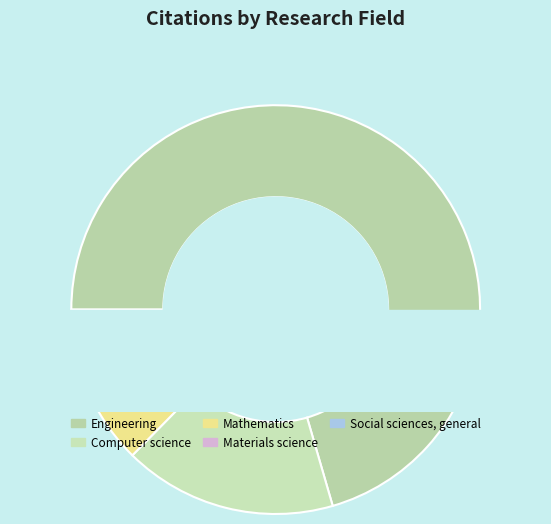

Approximately how many times larger is the value at SOCIAL SCIENCES, GENERAL compared to MATHEMATICS?

0.1